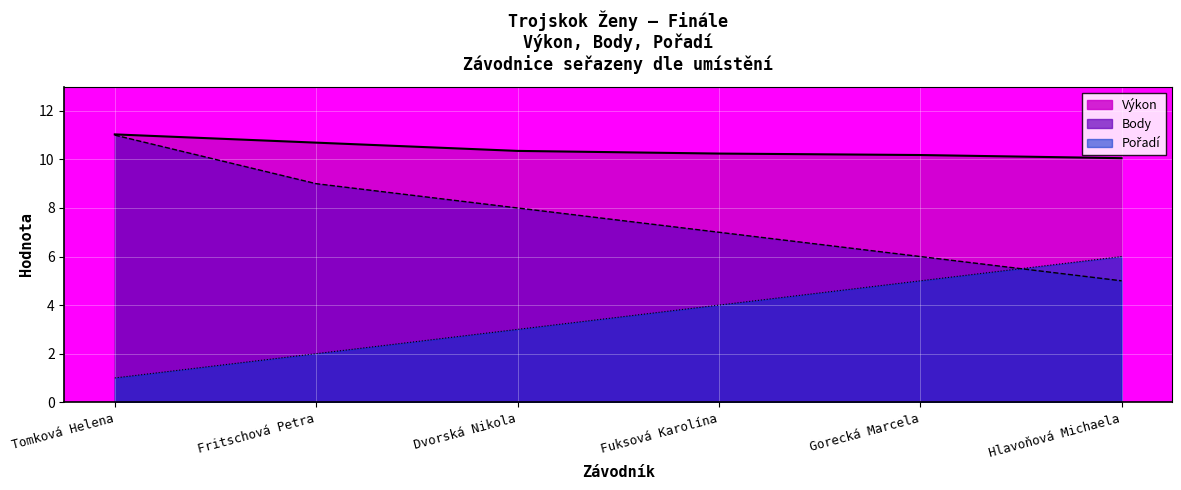

What is the minimum value shown in the chart?

1.0